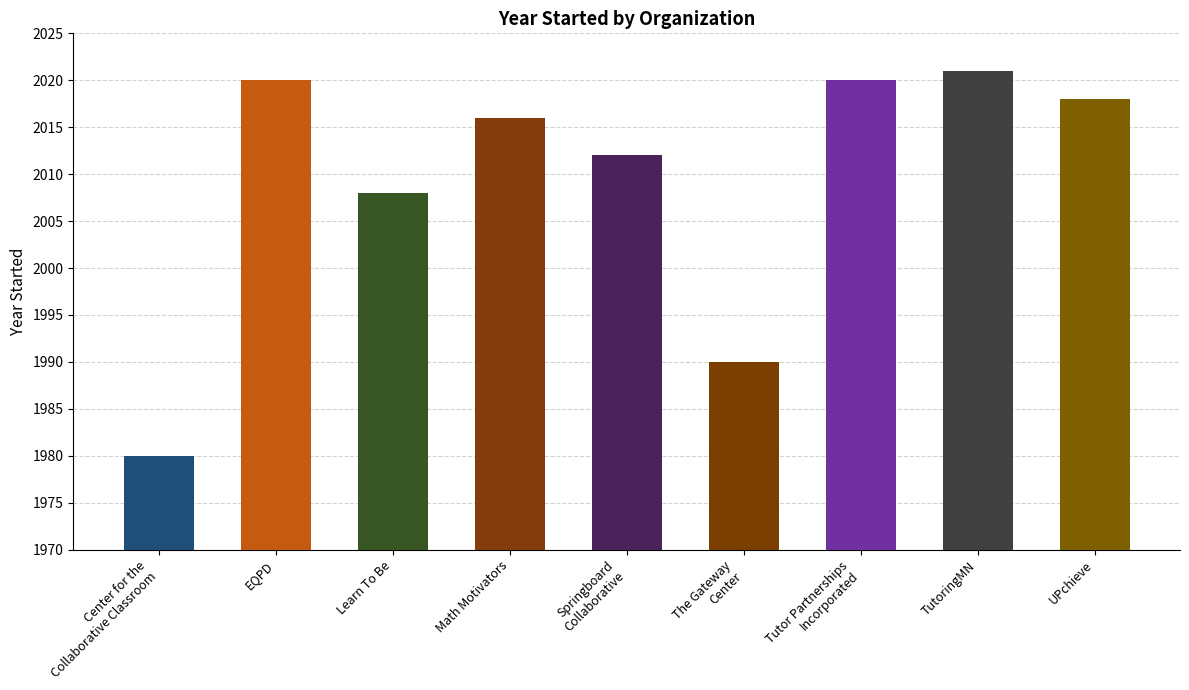

What is the value of the 2nd bar from the left?

2020